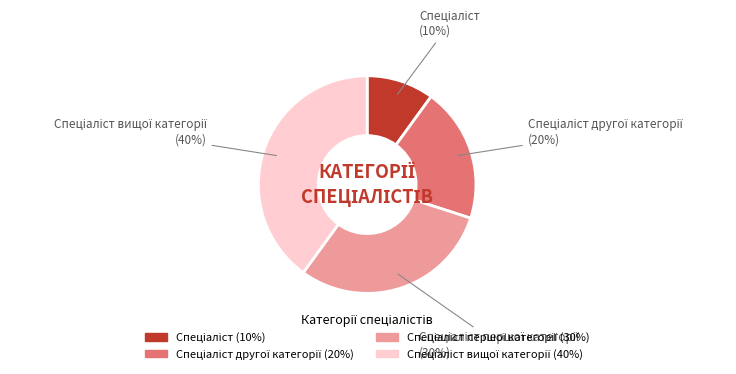

Does any single category account for the majority?

No